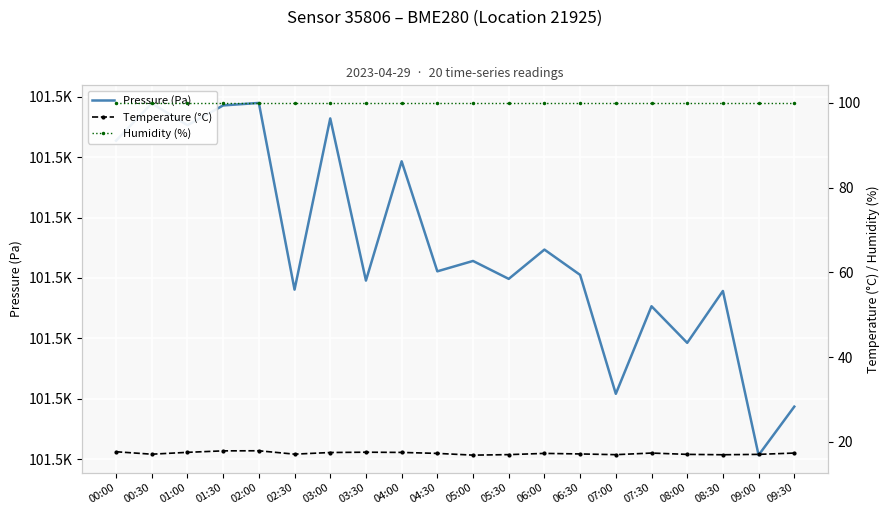

Is it true that Temperature (°C) equals 11.3 at 01:30?

False